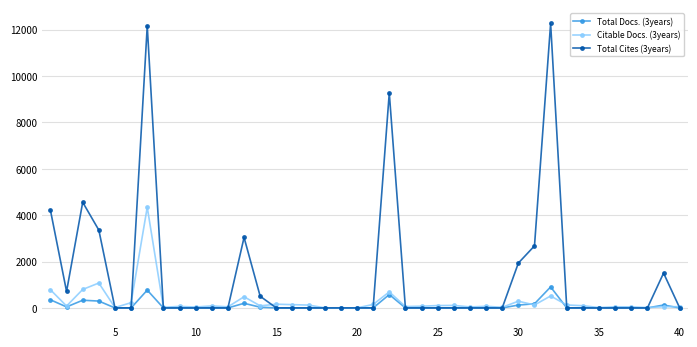

Rank the series by their maximum value, from lowest to highest.

Total Docs. (3years), Citable Docs. (3years), Total Cites (3years)